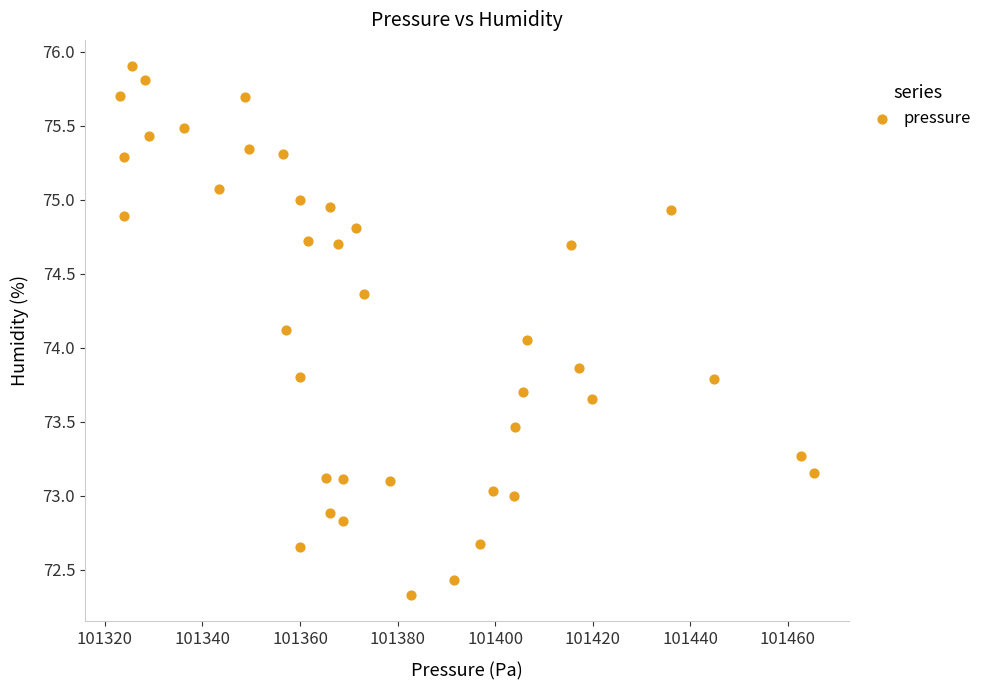

What is the range of Y values (max minus min)?

3.6